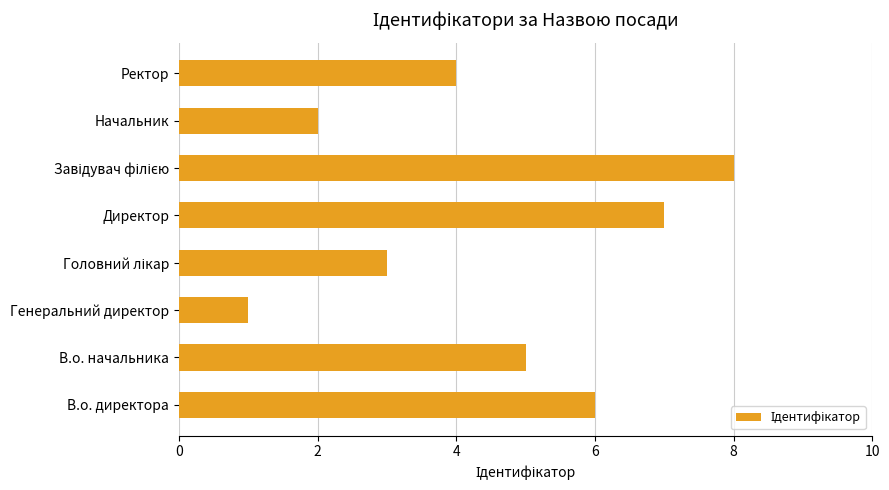

What is the difference between the second highest and minimum values?

6